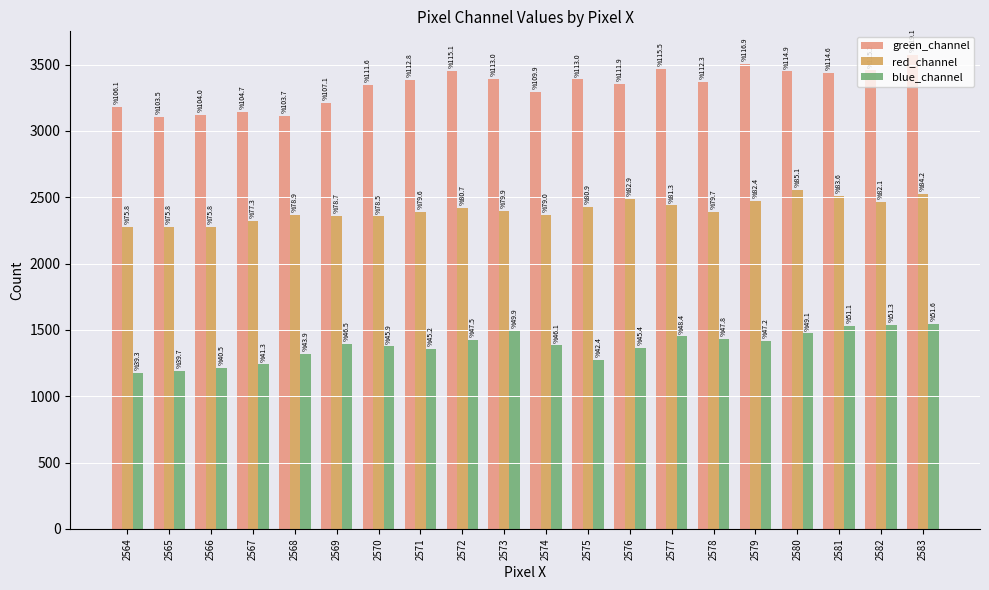

Reading left to right, extract all data points from this chart.

green_channel: 2564=3184	2565=3106	2566=3120	2567=3142	2568=3112	2569=3213	2570=3348	2571=3384	2572=3452	2573=3391	2574=3296	2575=3389	2576=3356	2577=3465	2578=3368	2579=3507	2580=3448	2581=3437	2582=3456	2583=3572
red_channel: 2564=2274	2565=2274	2566=2274	2567=2320	2568=2366	2569=2361	2570=2356	2571=2389	2572=2422	2573=2396	2574=2370	2575=2428	2576=2486	2577=2439	2578=2392	2579=2473	2580=2554	2581=2509	2582=2464	2583=2526
blue_channel: 2564=1178	2565=1192	2566=1216	2567=1240	2568=1318	2569=1396	2570=1376	2571=1356	2572=1426	2573=1496	2574=1384	2575=1272	2576=1362	2577=1452	2578=1434	2579=1416	2580=1474	2581=1532	2582=1540	2583=1548